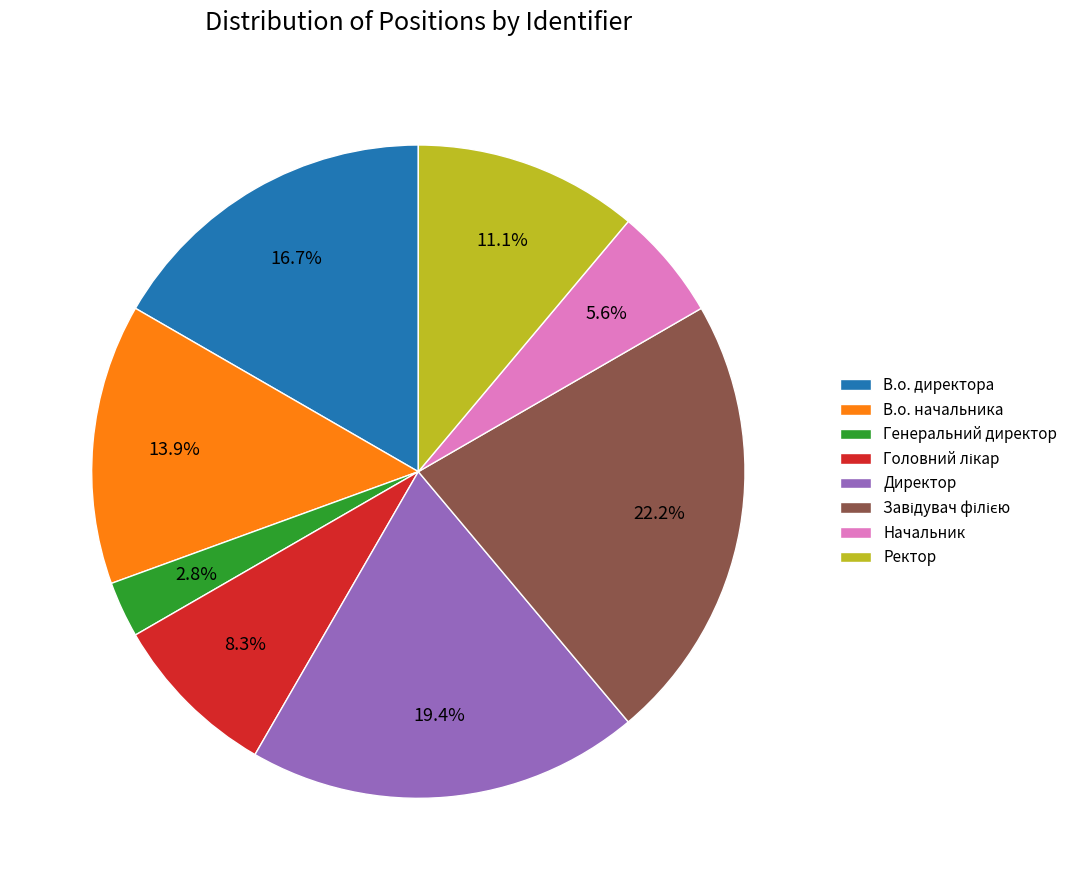

Does any single category account for the majority?

No